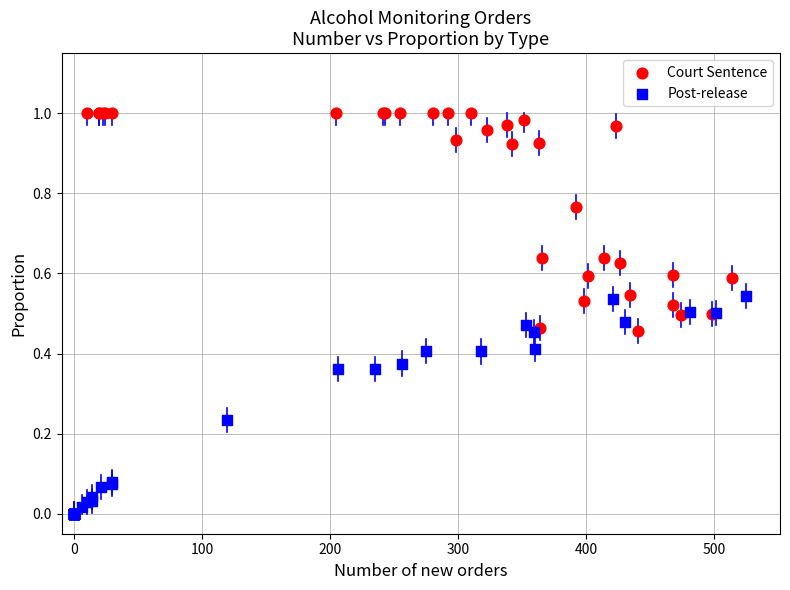

Which series contains the lowest Y value?

Post-release